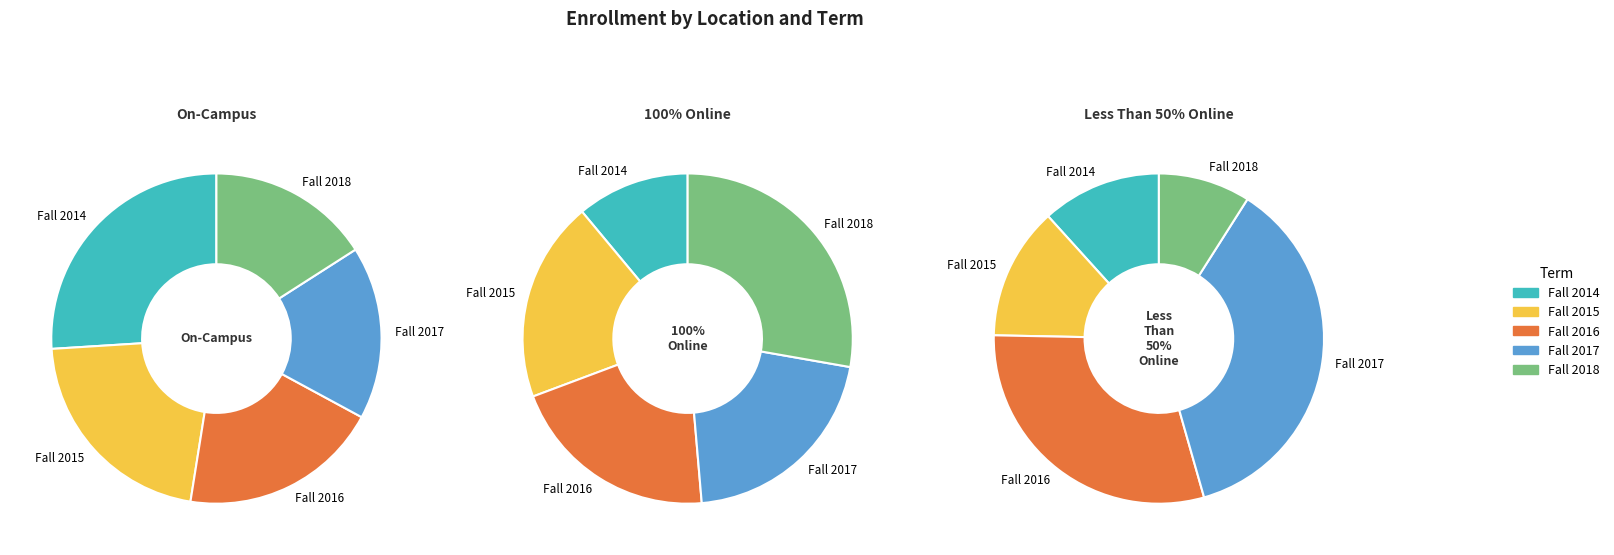

To the nearest percent, what portion does Fall 2014 represent?

26%